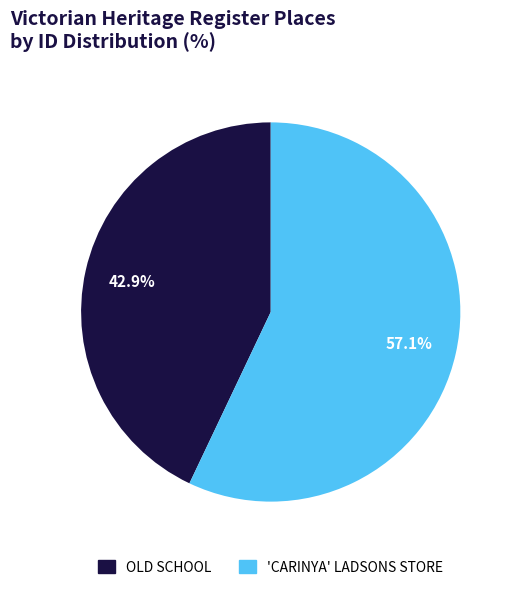

Which category has the biggest portion of the pie?

'CARINYA' LADSONS STORE